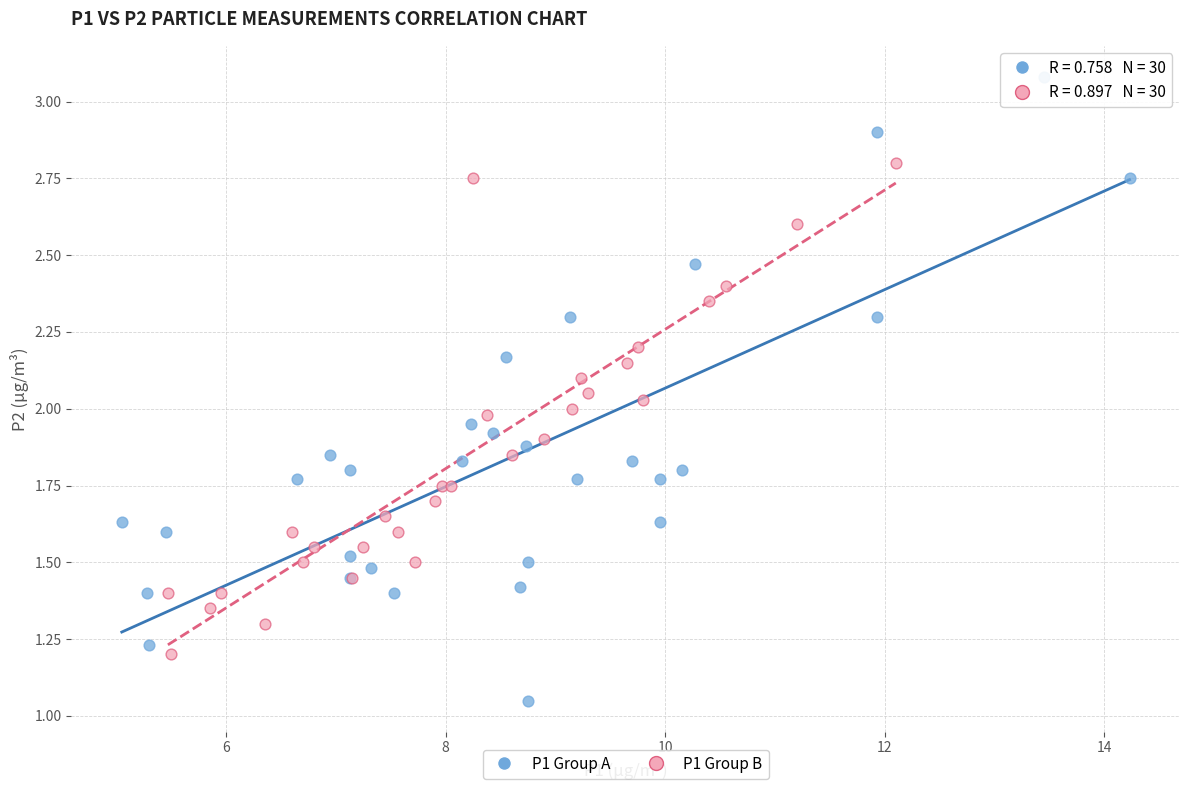

Which series reaches the maximum Y coordinate?

P1 Group A